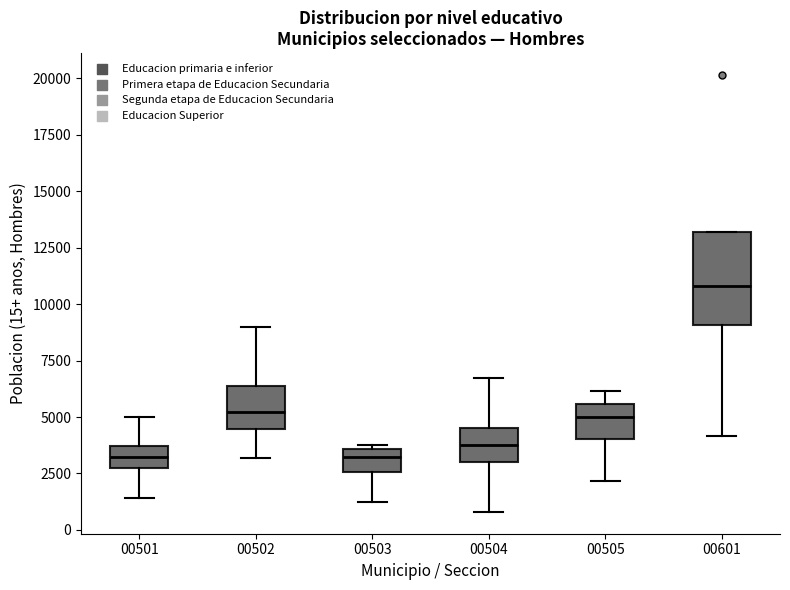

Reading left to right, read every box against the y-axis: the position of its median line, the range the box covers, and the ends of its whiskers. The values are not printed on the chart, so give them approximately, as read against the axis.

00501: median 3000, box 2500 to 3500, whiskers 1500 to 5000
00502: median 5000, box 4500 to 6500, whiskers 3000 to 9000
00503: median 3000, box 2500 to 3500, whiskers 1500 to 4000
00504: median 4000, box 3000 to 4500, whiskers 1000 to 6500
00505: median 5000, box 4000 to 5500, whiskers 2000 to 6000
00601: median 11000, box 9000 to 13000, whiskers 4000 to 13000